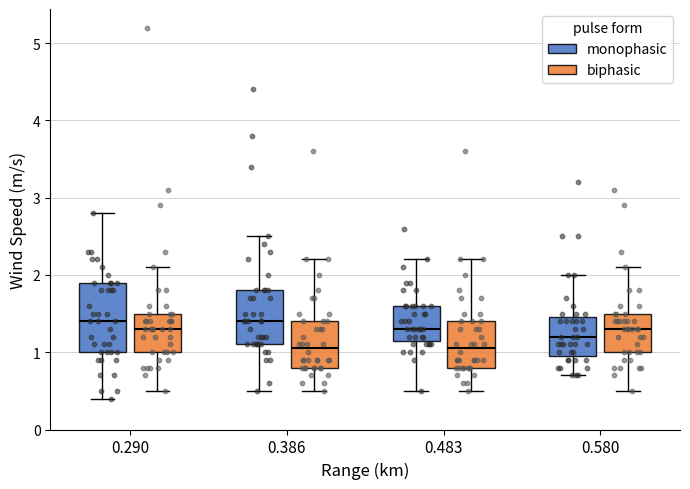

Which box is the tallest, from its lower edge to its upper edge?

0.290 (monophasic)